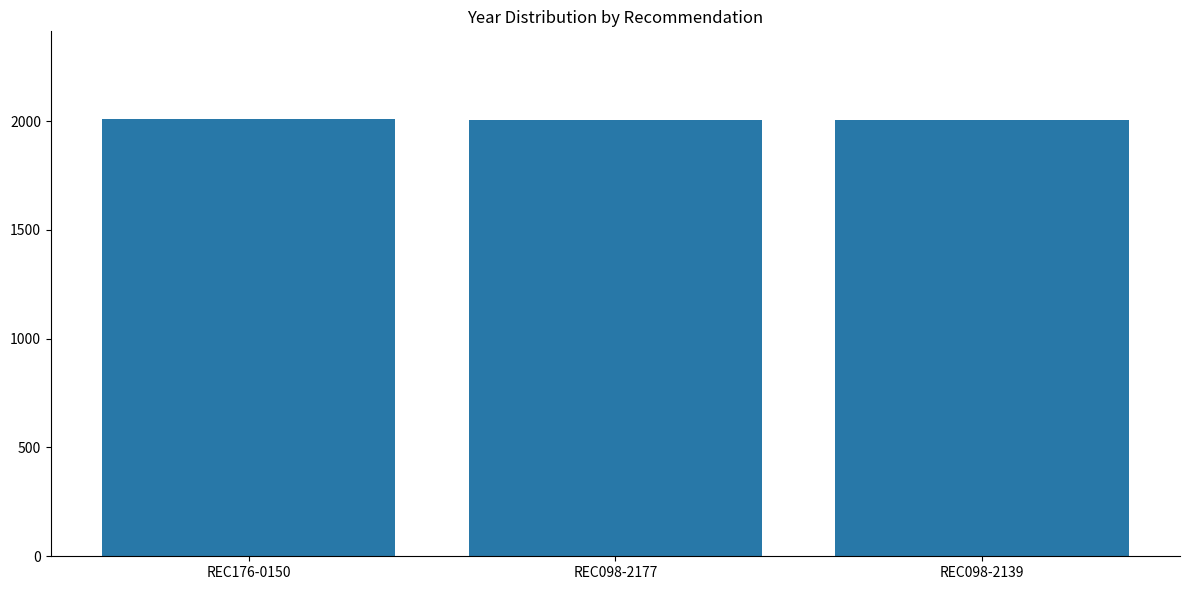

Approximately how many times larger is the value at REC098-2177 compared to REC098-2139?

1.0